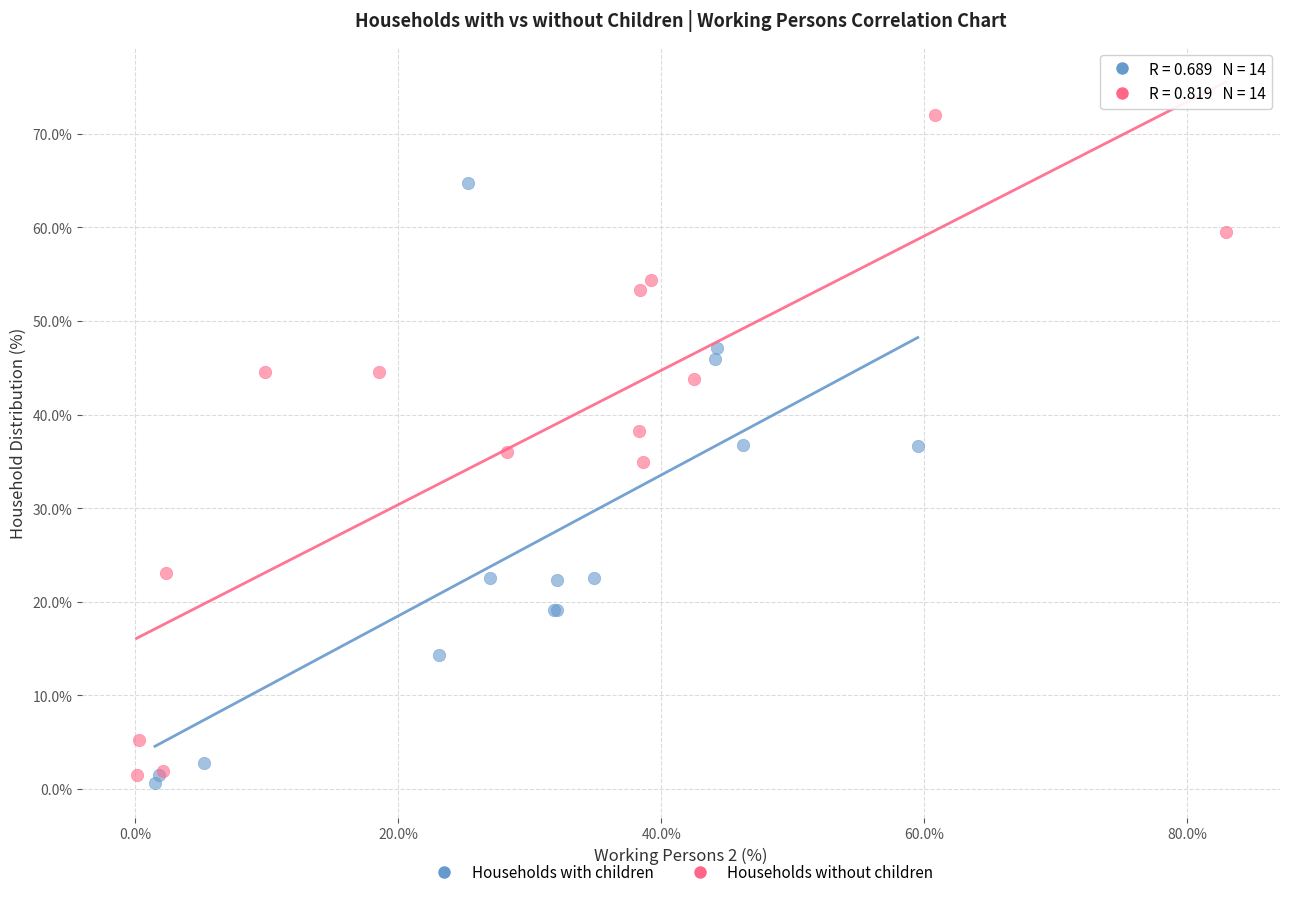

Which series reaches the maximum Y coordinate?

Households without children